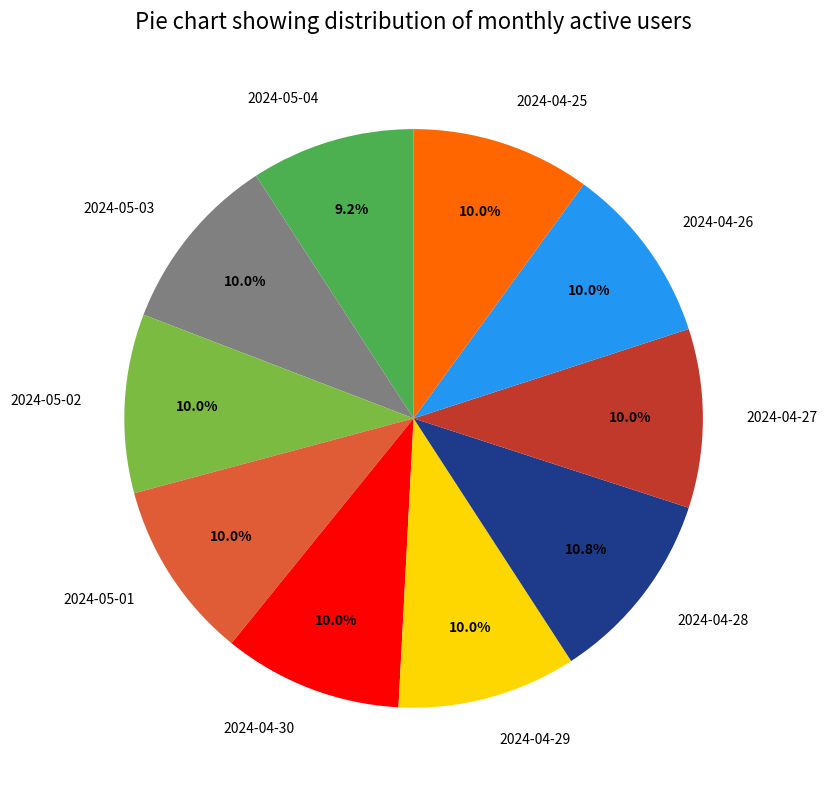

True or false: 2024-04-30 accounts for 10% of the total.

True